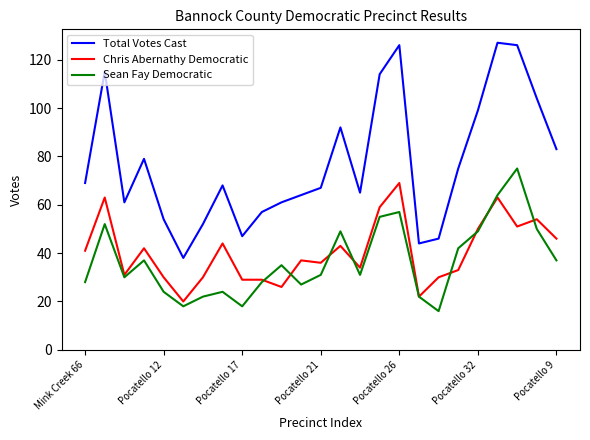

What is the difference between the second highest and minimum values in the Sean Fay Democratic series?

48